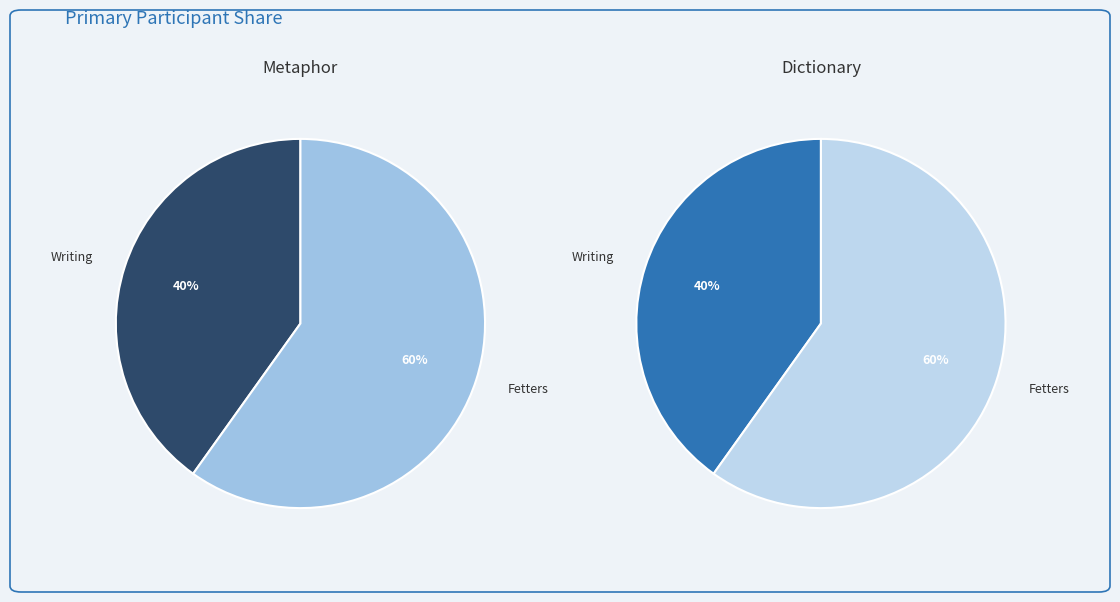

To the nearest percent, what is the combined percentage of Fetters and Writing?

100%